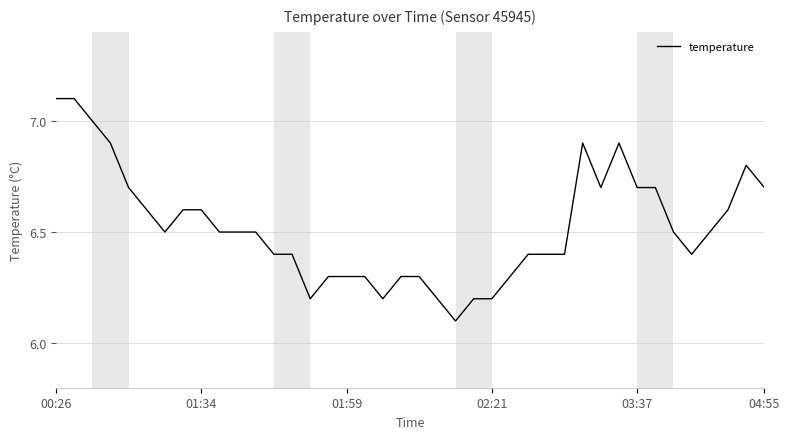

What is the smallest value displayed?

6.1